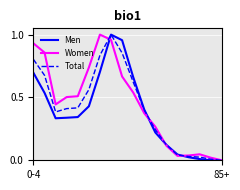

How many intersections are there between Total and Men?

3